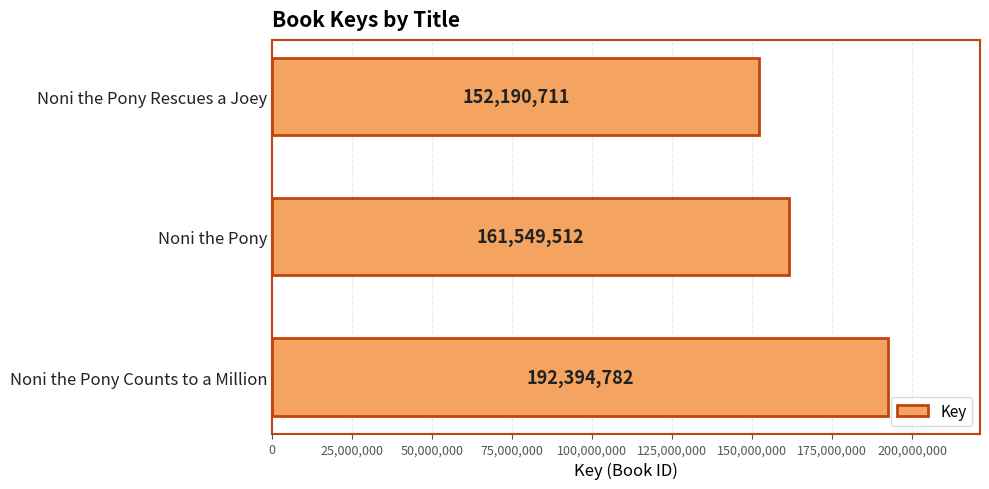

Reading bottom to top, transcribe all the data shown in this chart.

192394782	161549512	152190711